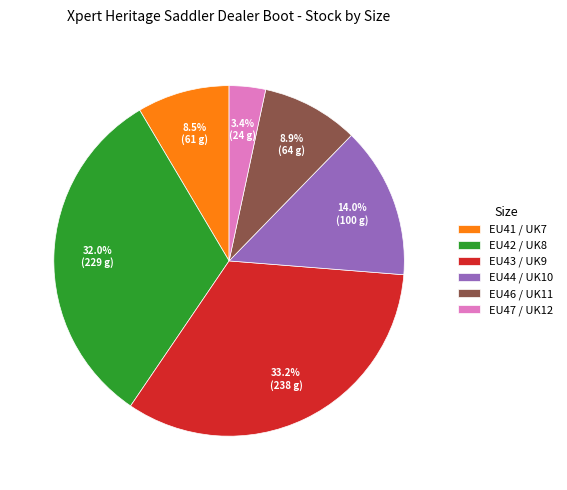

What is the ratio of the value at EU41 / UK7 to the value at EU47 / UK12?

2.5